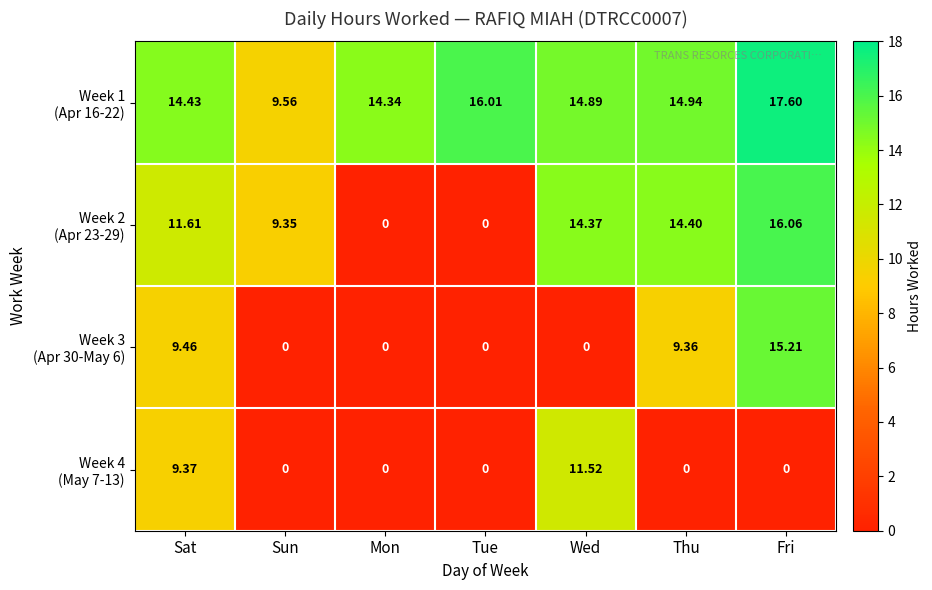

How many series are shown in this chart?

4